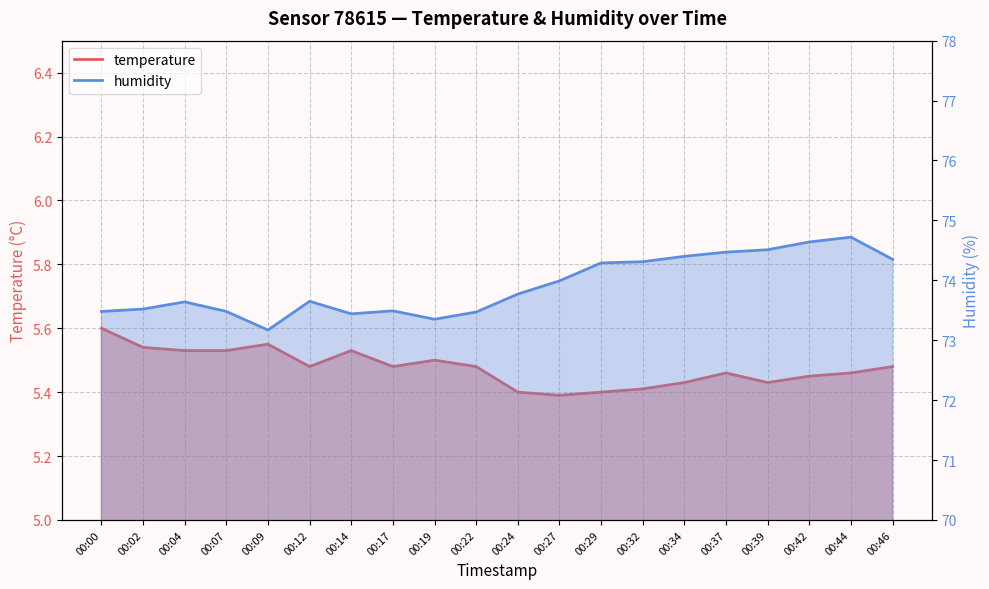

Is it true that temperature equals 5.5 at 00:09?

True